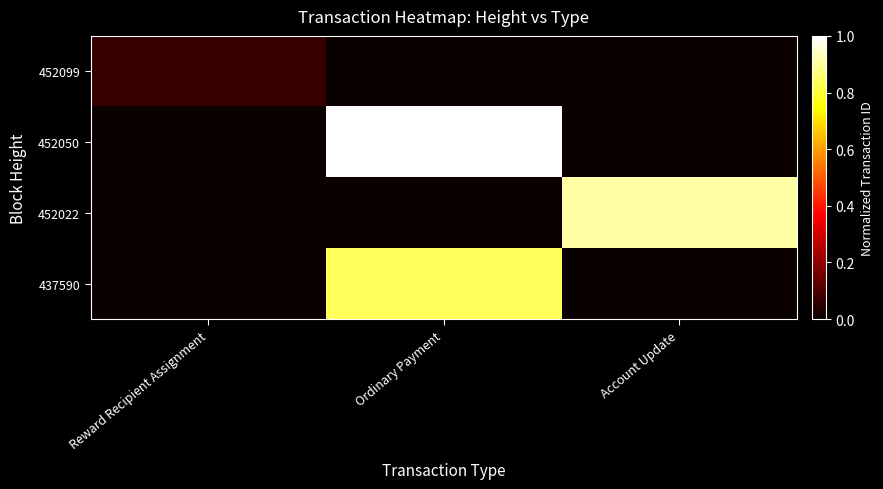

Reading left to right, extract all data points from this chart.

452099: Reward Recipient Assignment=0.1	Ordinary Payment=0.0	Account Update=0.0
452050: Reward Recipient Assignment=0.0	Ordinary Payment=1.0	Account Update=0.0
452022: Reward Recipient Assignment=0.0	Ordinary Payment=0.0	Account Update=0.9
437590: Reward Recipient Assignment=0.0	Ordinary Payment=0.8	Account Update=0.0